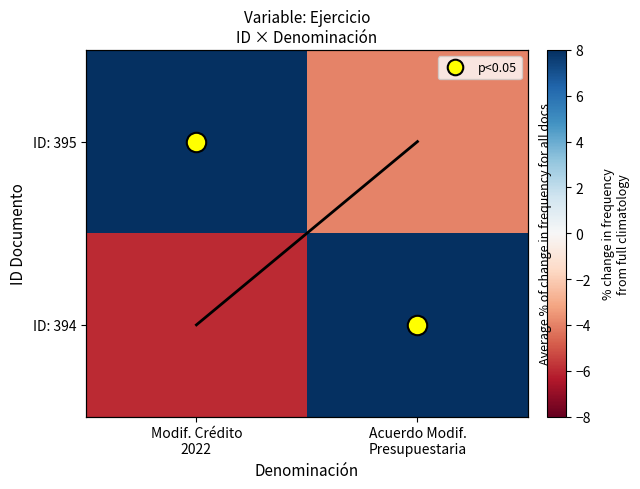

What is the minimum value for ID: 395?

-4